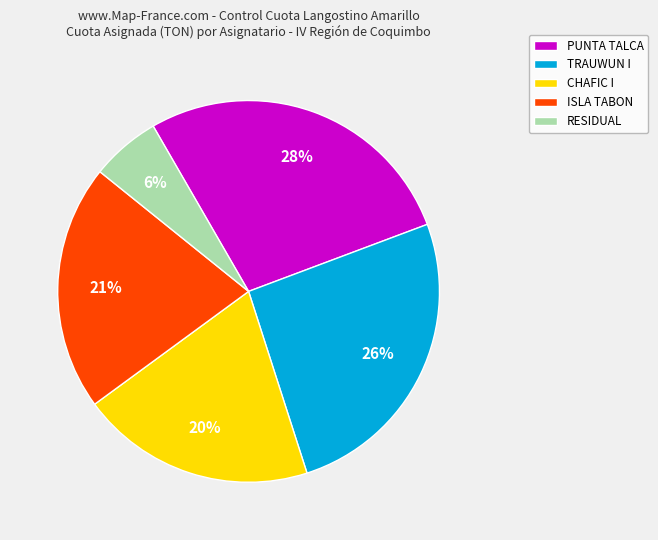

What is the ratio of the value at RESIDUAL to the value at ISLA TABON?

0.3